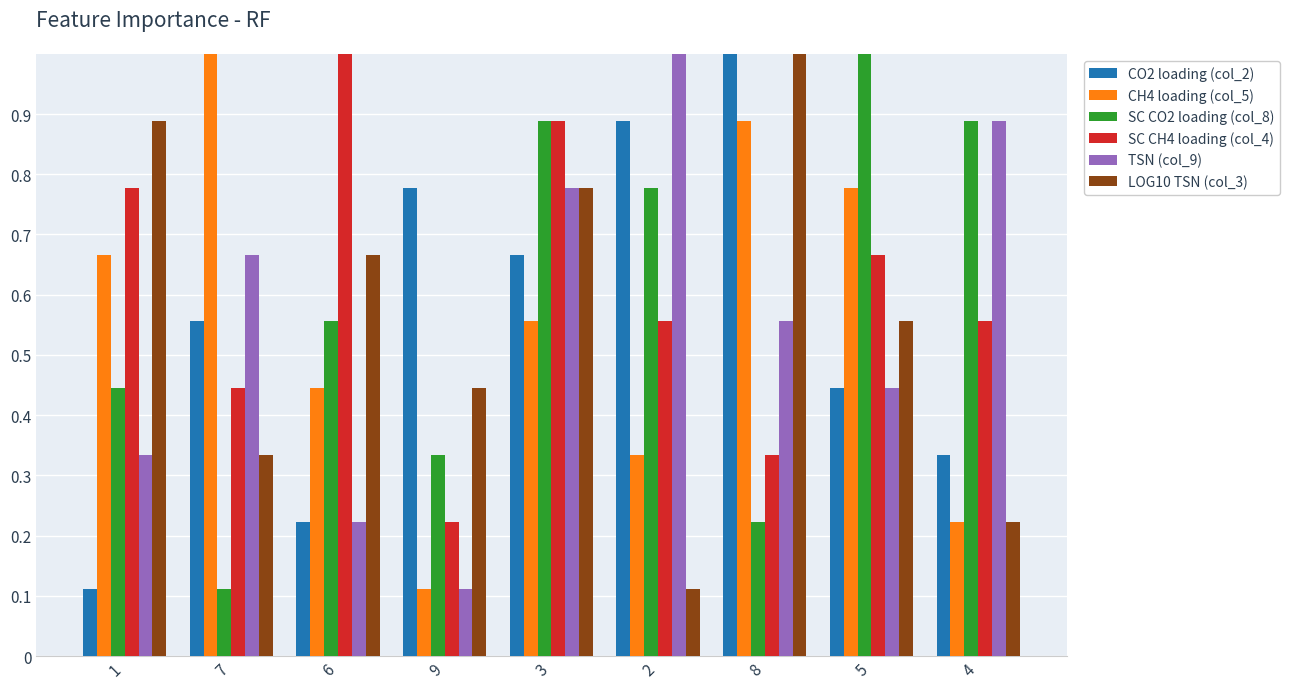

What is the sum of all SC CO2 loading (col_8) values?

5.2